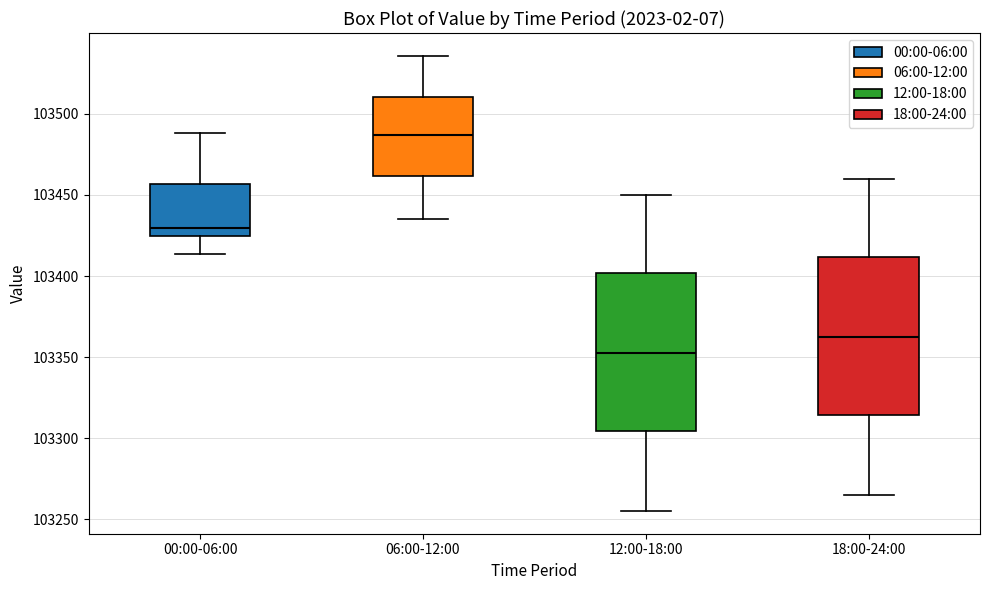

Reading left to right, read every box against the y-axis: the position of its median line, the range the box covers, and the ends of its whiskers. The values are not printed on the chart, so give them approximately, as read against the axis.

00:00-06:00: median 103430, box 103425 to 103455, whiskers 103415 to 103490
06:00-12:00: median 103485, box 103460 to 103510, whiskers 103435 to 103535
12:00-18:00: median 103355, box 103305 to 103400, whiskers 103255 to 103450
18:00-24:00: median 103365, box 103315 to 103410, whiskers 103265 to 103460